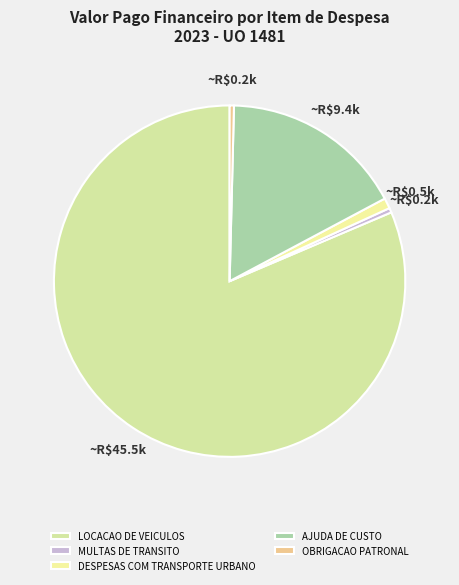

How many slices are in this pie chart?

5